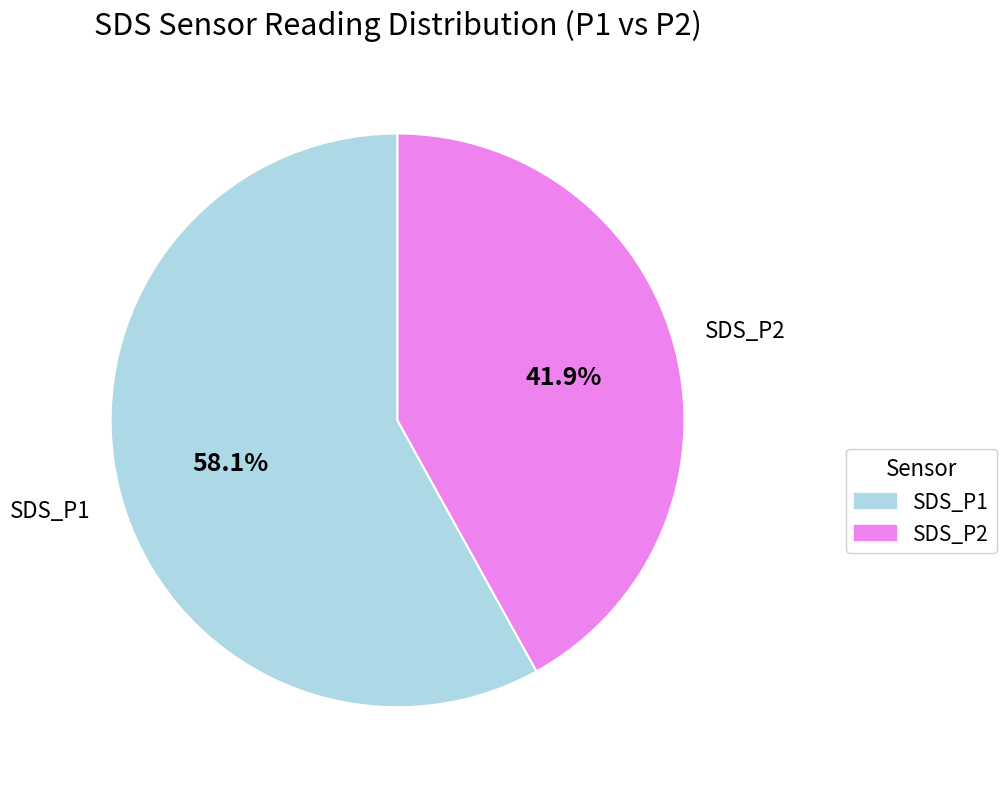

How many slices are in this pie chart?

2